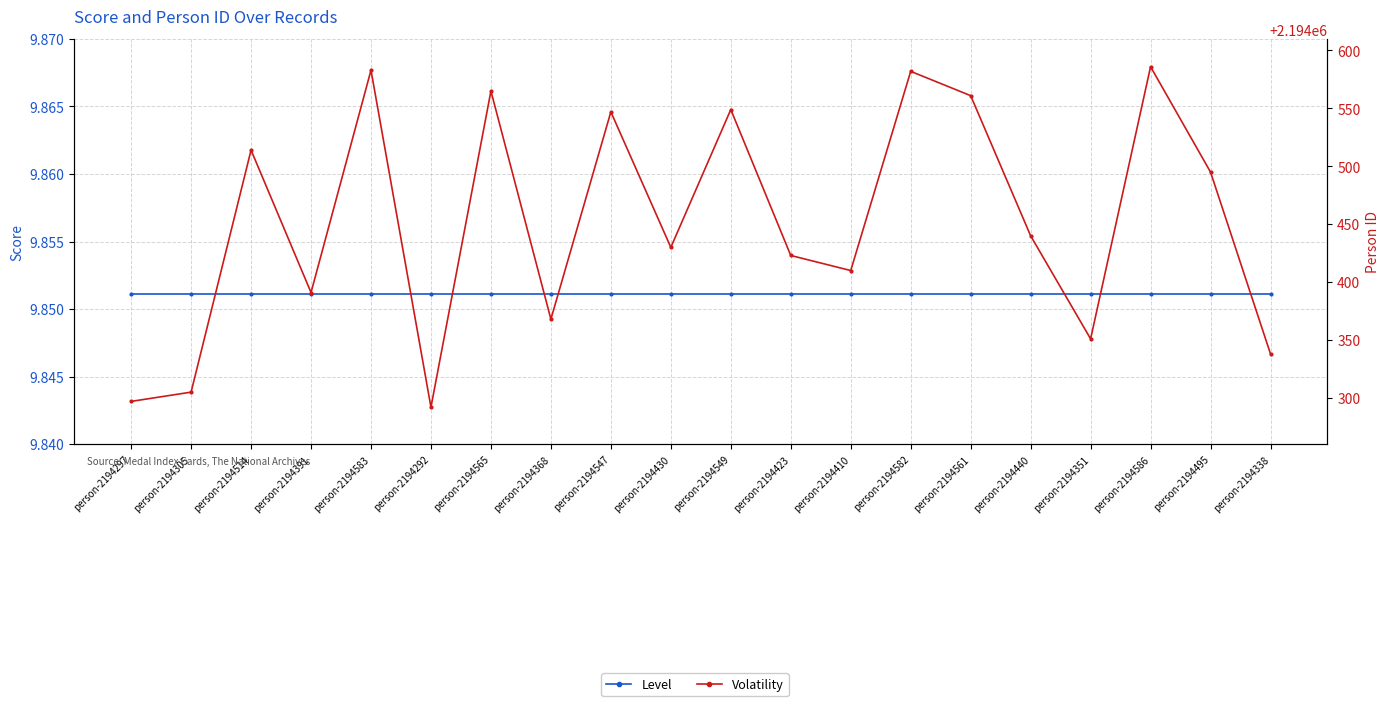

What is the spread (max minus min) of values at person-2194583?

2194573.1